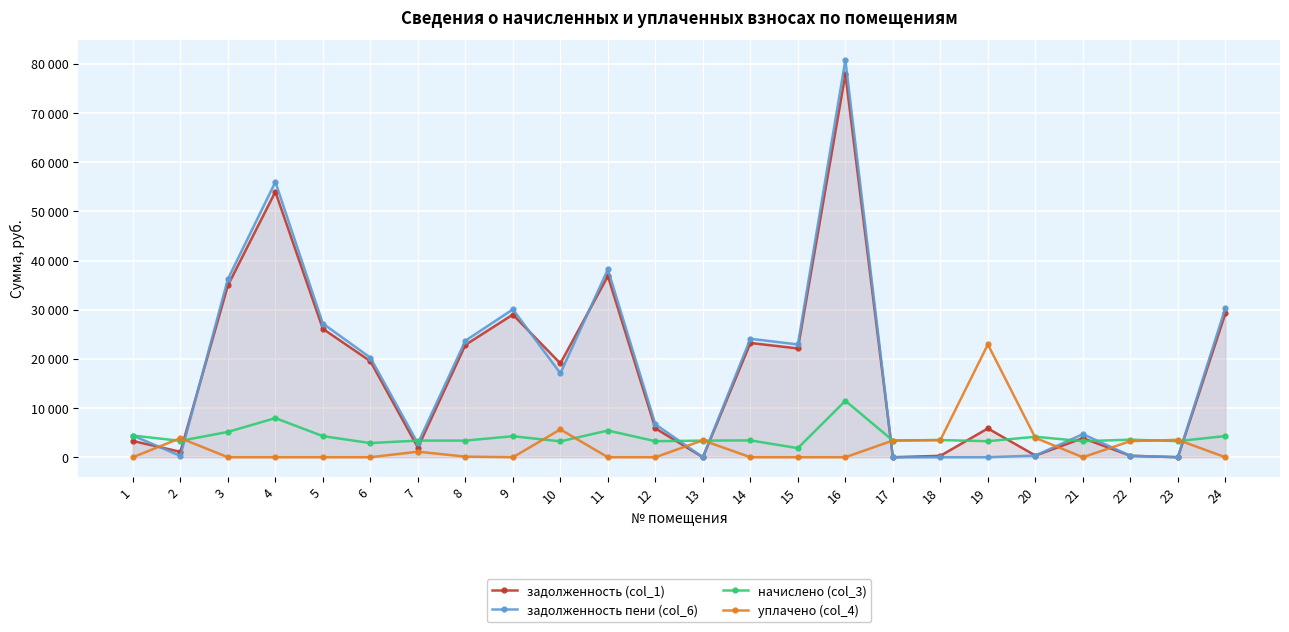

Where is the first local maximum for начислено (col_3)?

4